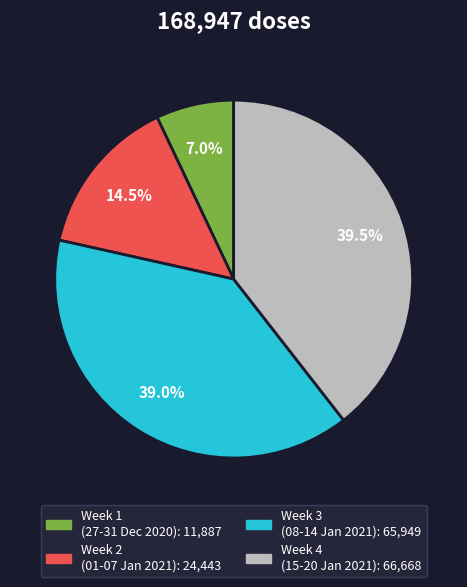

Does any single category account for the majority?

No